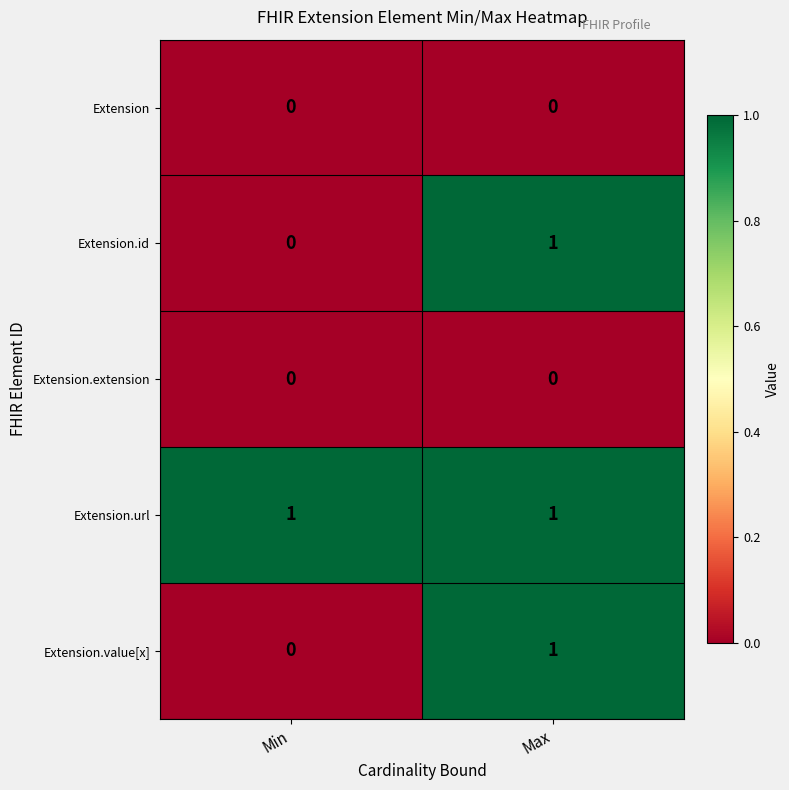

At which category is the sum across all series the highest?

Max